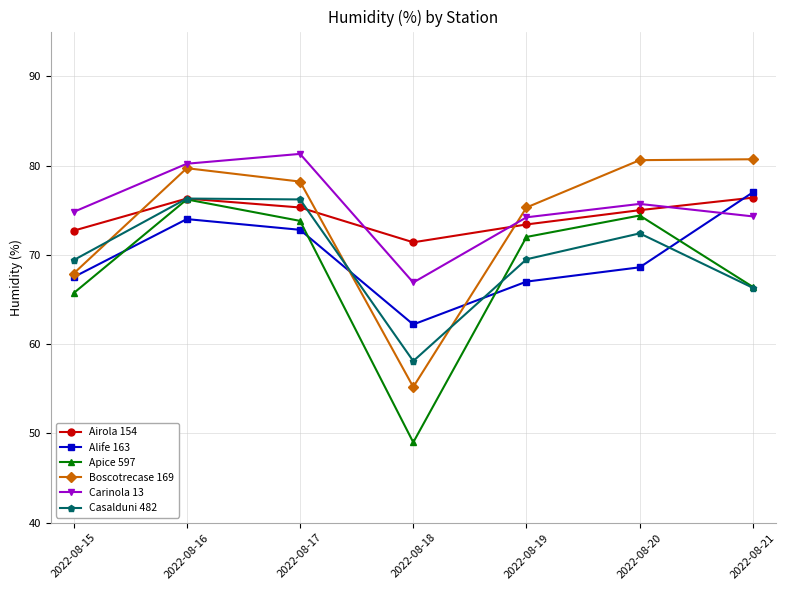

What is the value of the Airola 154 point at the 3rd from the left?

75.3